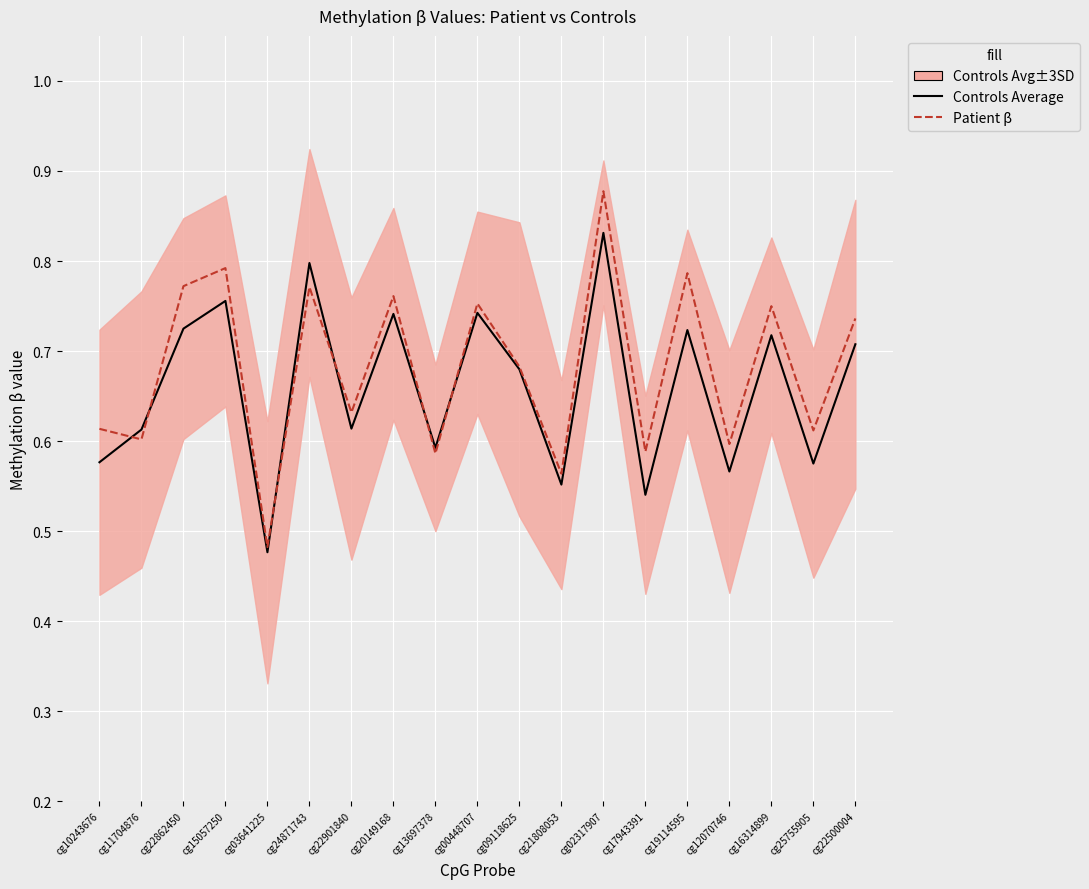

What is the difference between the maximum and minimum values in the Controls Average series?

0.4